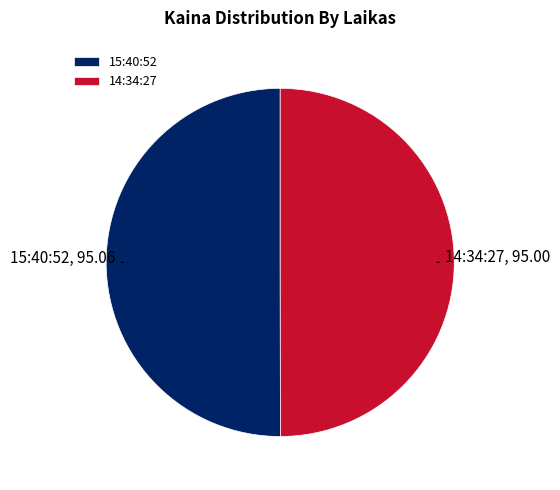

The 15:40:52 slice represents 65% of the pie. True or false?

False